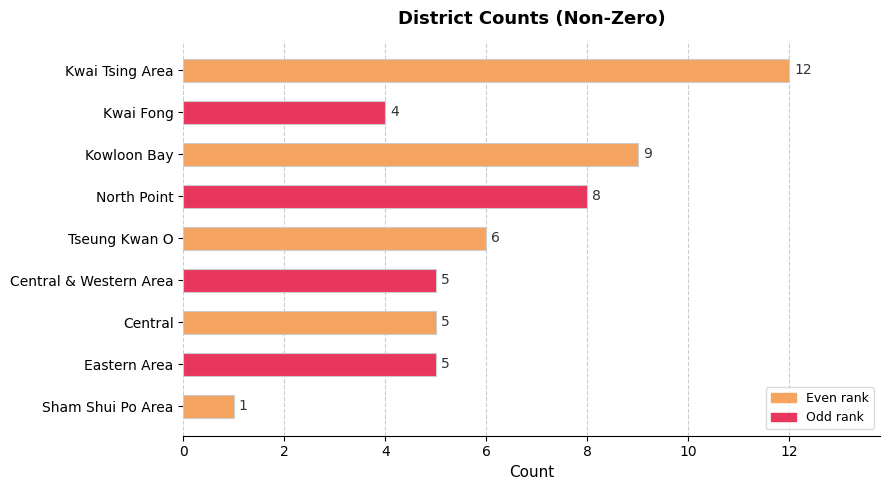

Where is the data nearest to the value 6?

Tseung Kwan O